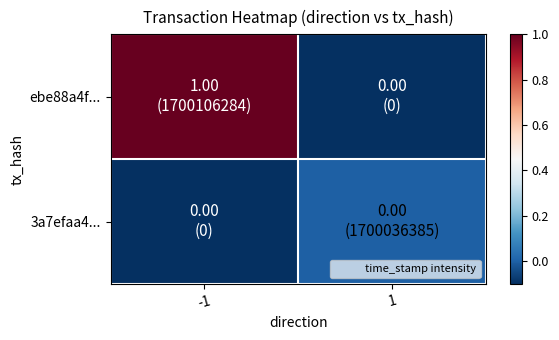

List the series in order of their peak value, lowest first.

3a7efaa4..., ebe88a4f...